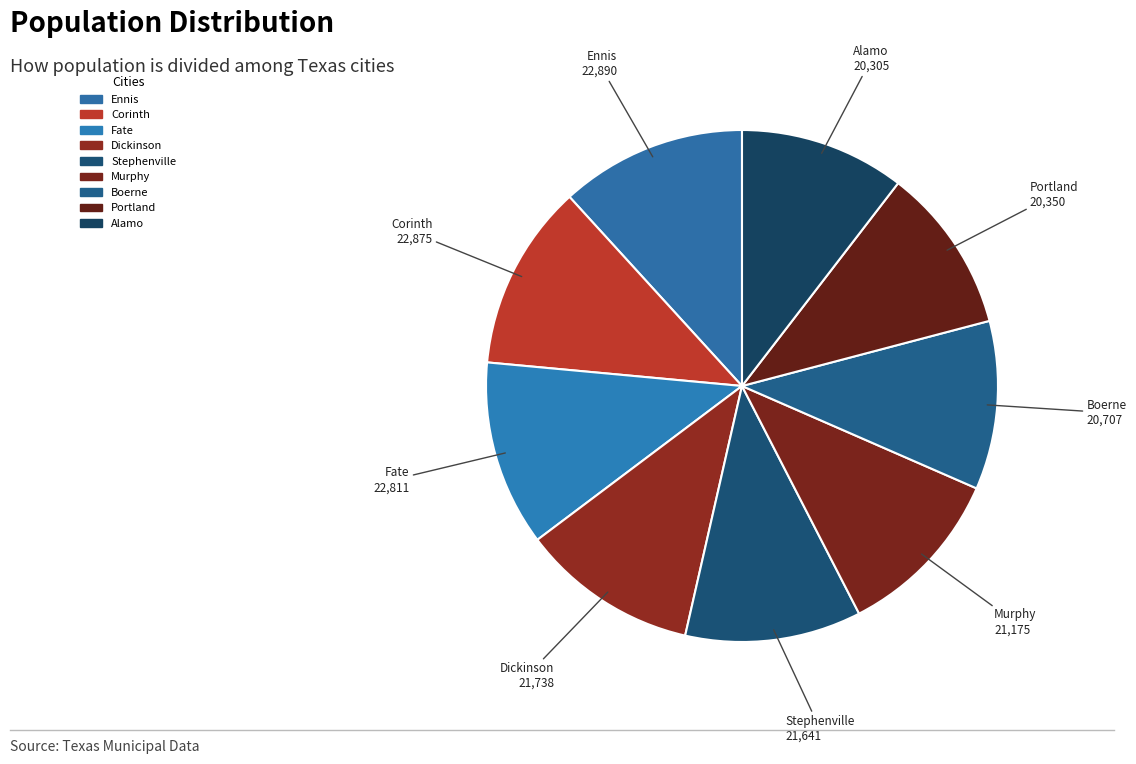

The Ennis slice represents 12% of the pie. True or false?

True